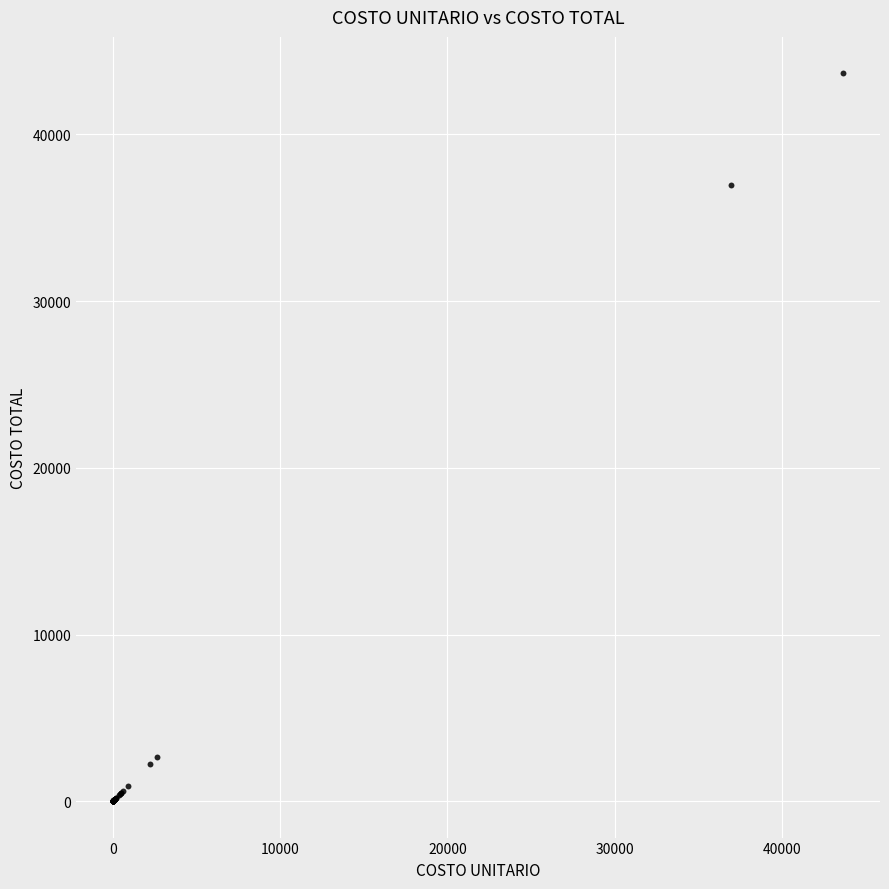

What Y value in the scatter plot is closest to 21835?

36969.8